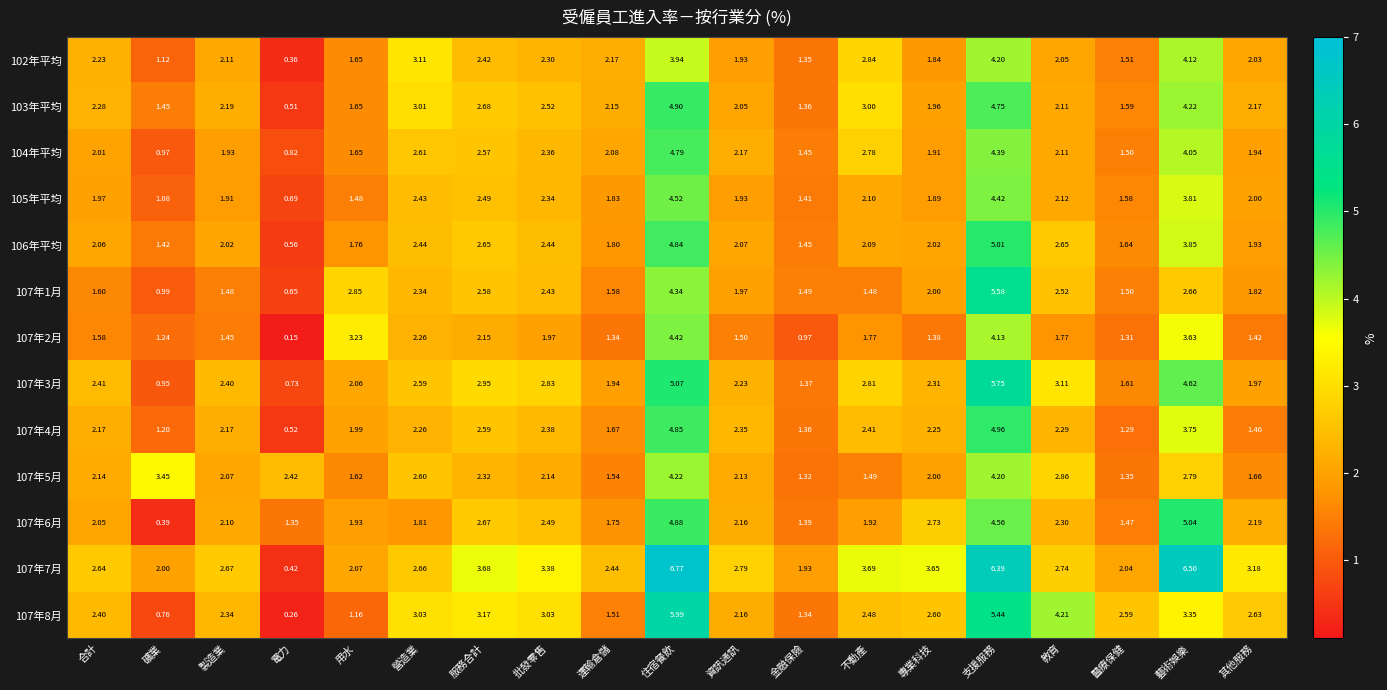

Where does the 107年4月 series first go above 2?

合計